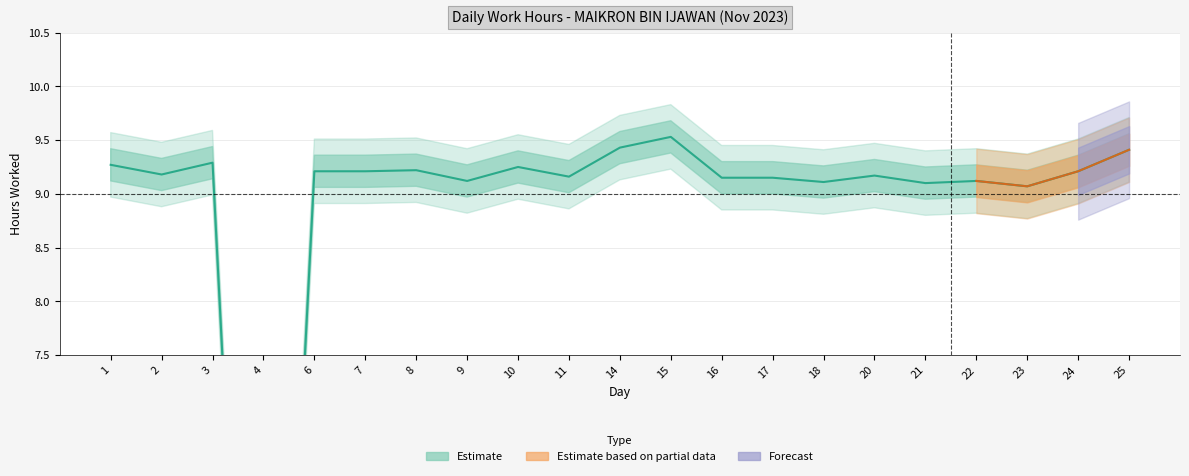

List the labels in order of value, smallest first.

4, 23, 21, 18, 9, 22, 16, 17, 11, 20, 2, 6, 7, 24, 8, 10, 1, 3, 25, 14, 15